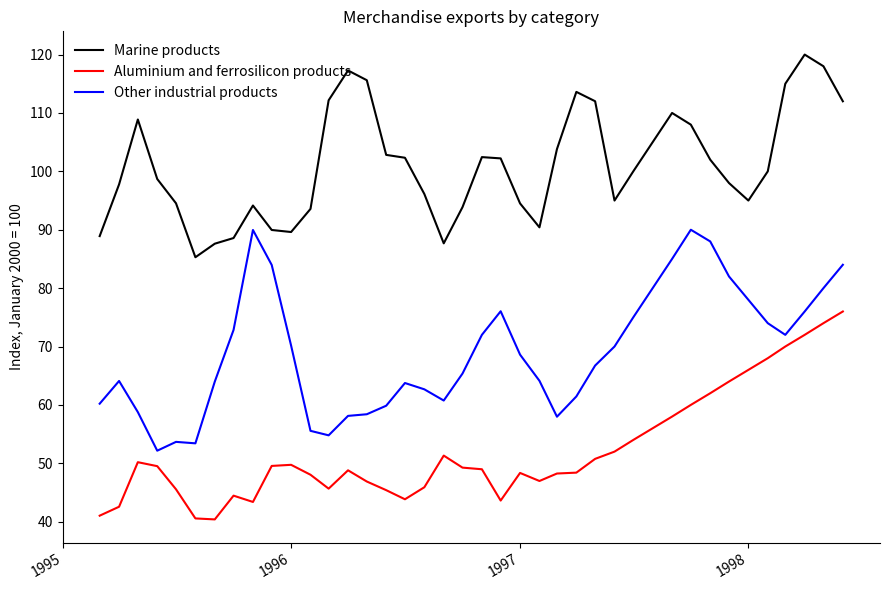

Rank the series by their average value, from lowest to highest.

Aluminium and ferrosilicon products, Other industrial products, Marine products